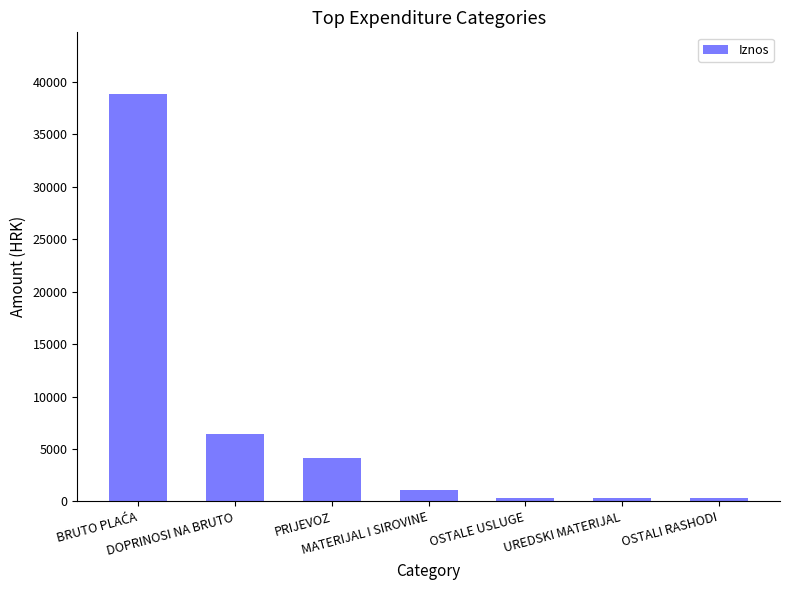

The value at PRIJEVOZ is 4140.3. True or false?

True